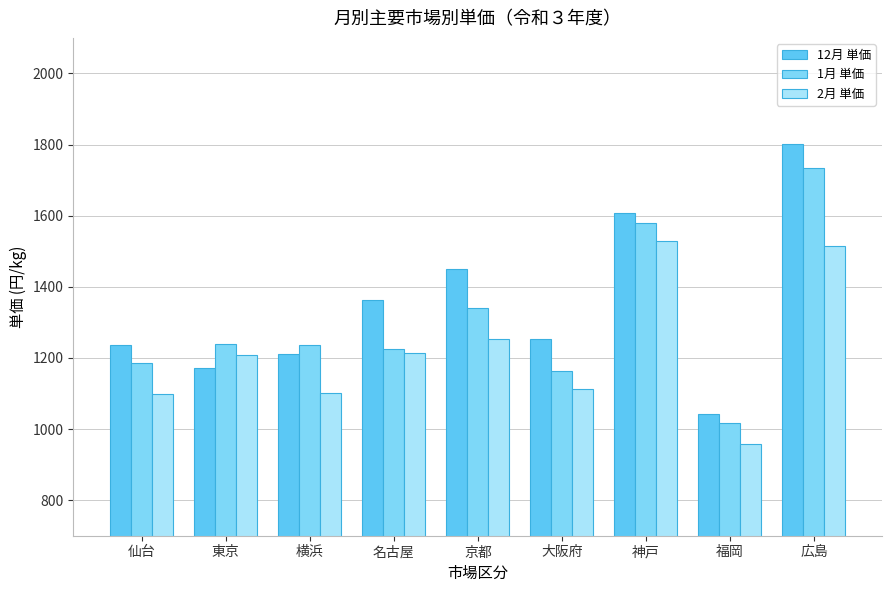

What is the sum of all 12月 単価 values?

12139.5